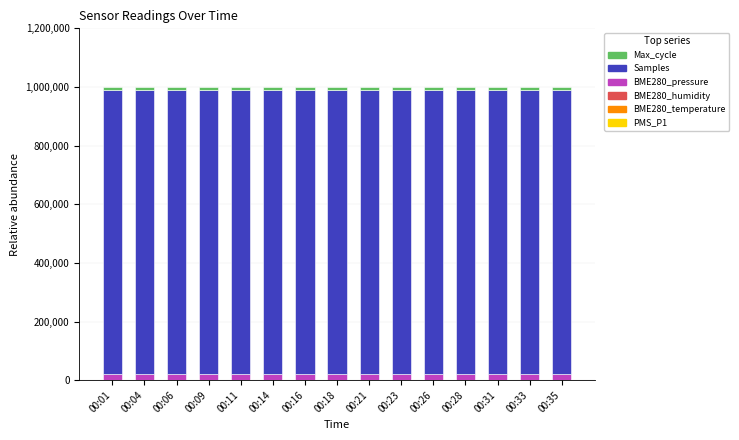

How many data points does each series have?

15